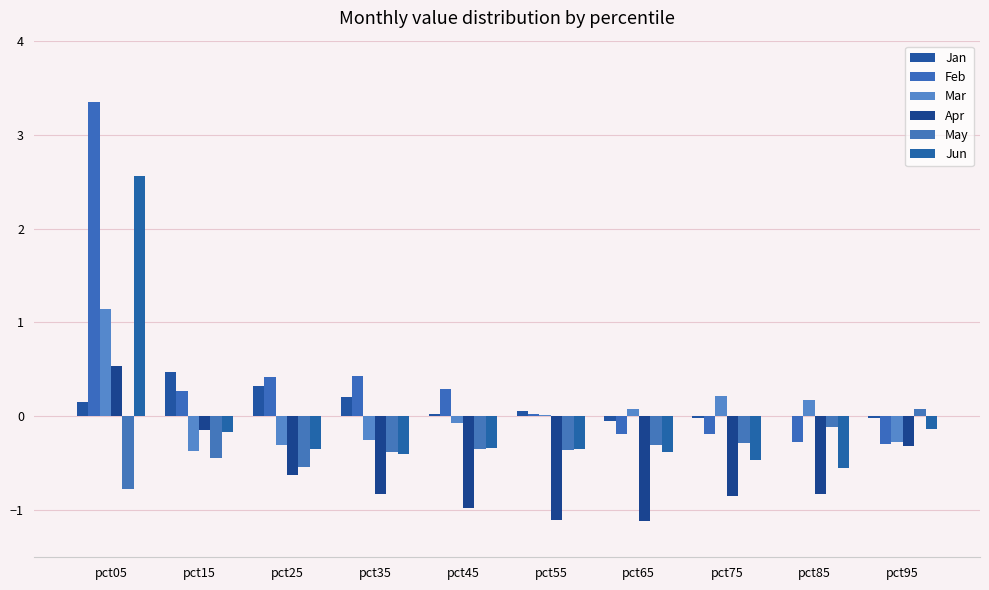

At how many categories does at least one series exceed 2?

1